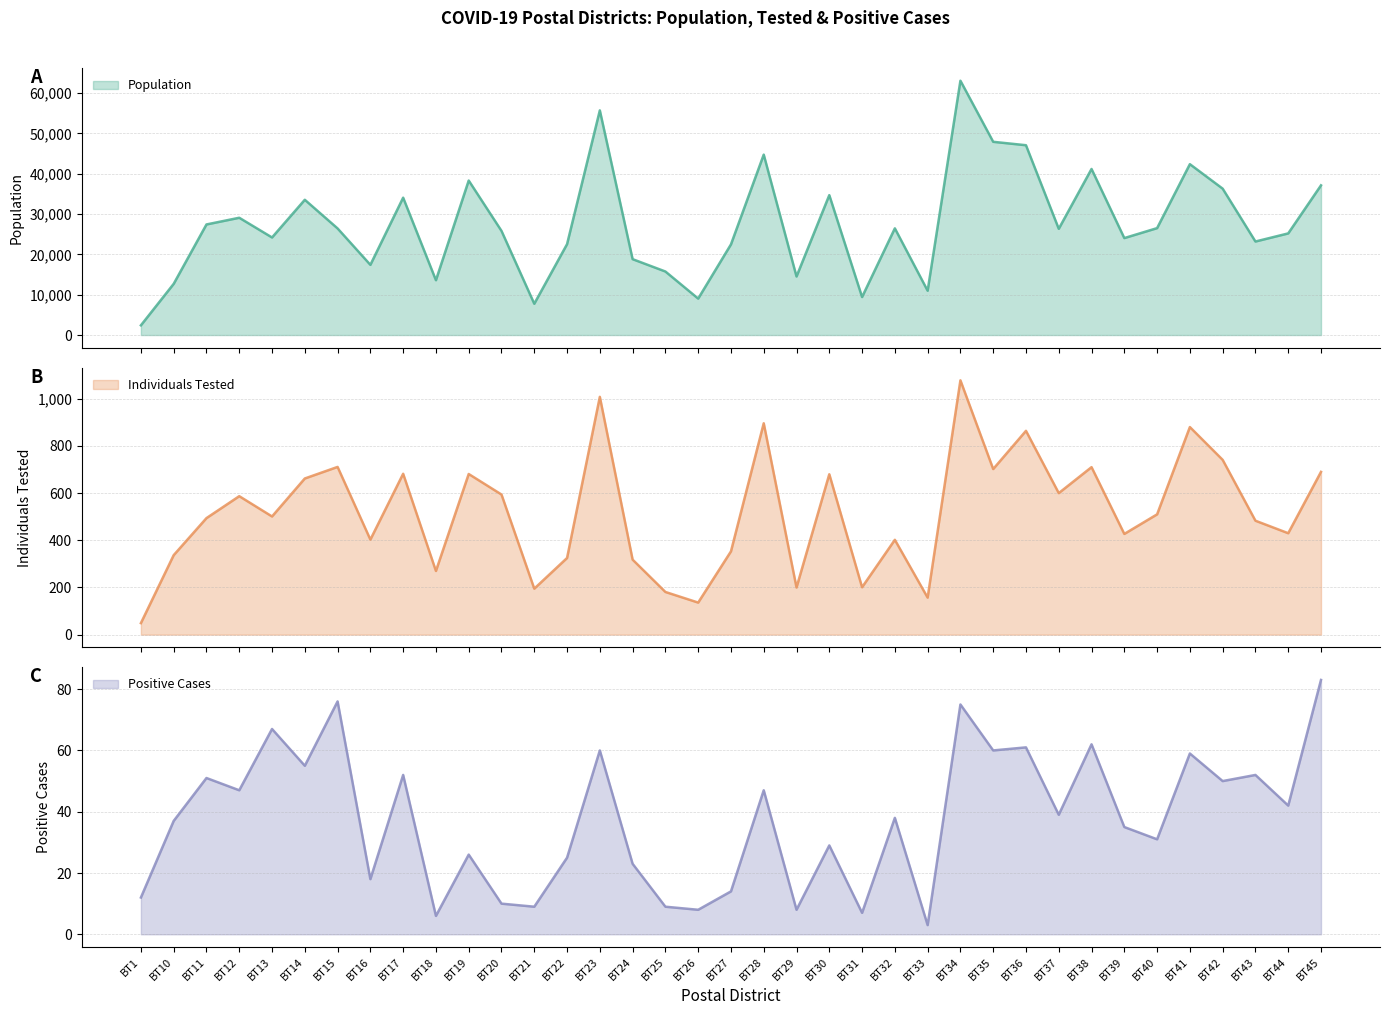

In Individuals Tested, how many points are higher than both neighbors (excluding endpoints)?

12